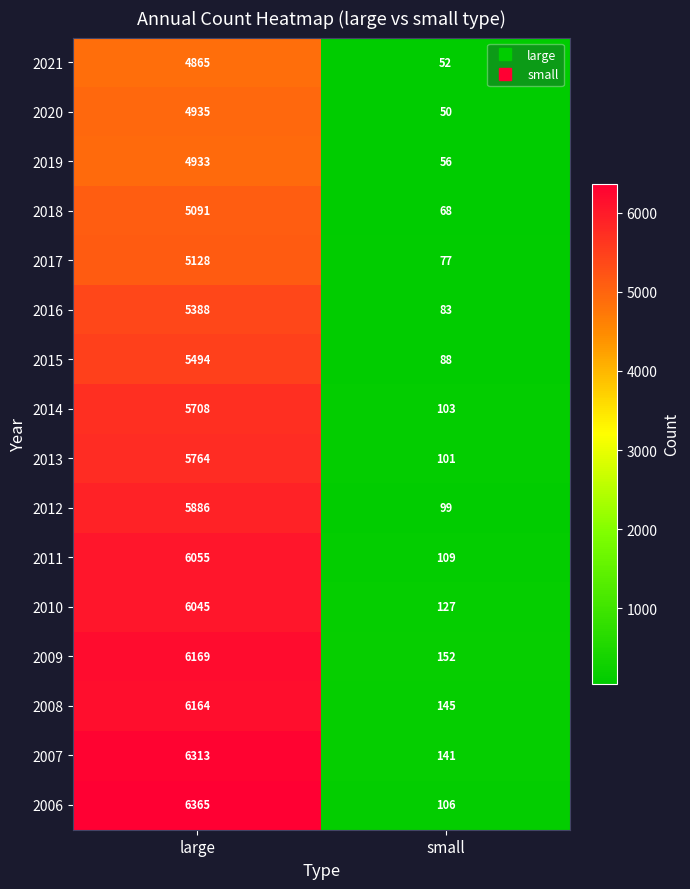

At how many categories does at least one series exceed 6291?

1